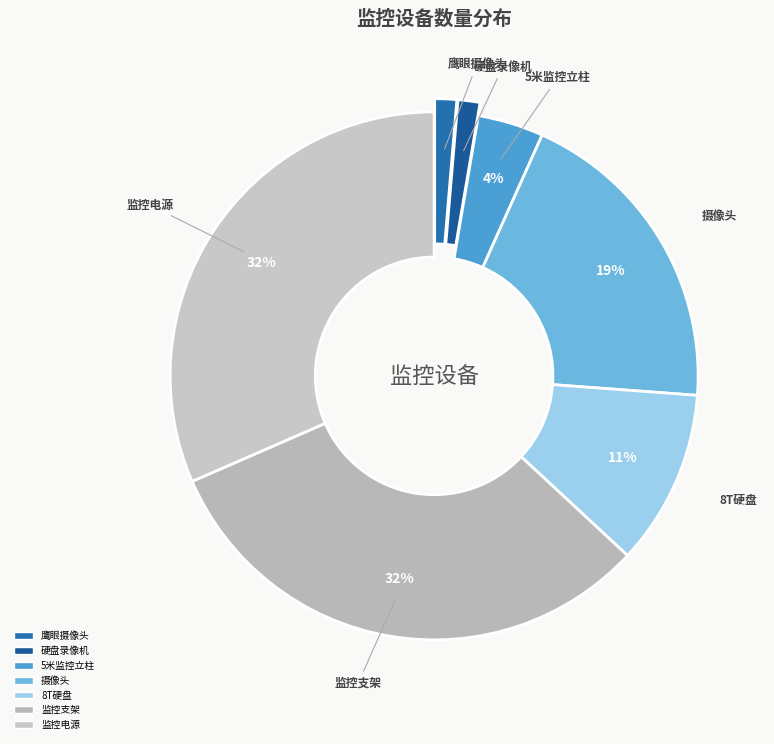

To the nearest percent, what is the combined percentage of 8T硬盘 and 5米监控立柱?

15%